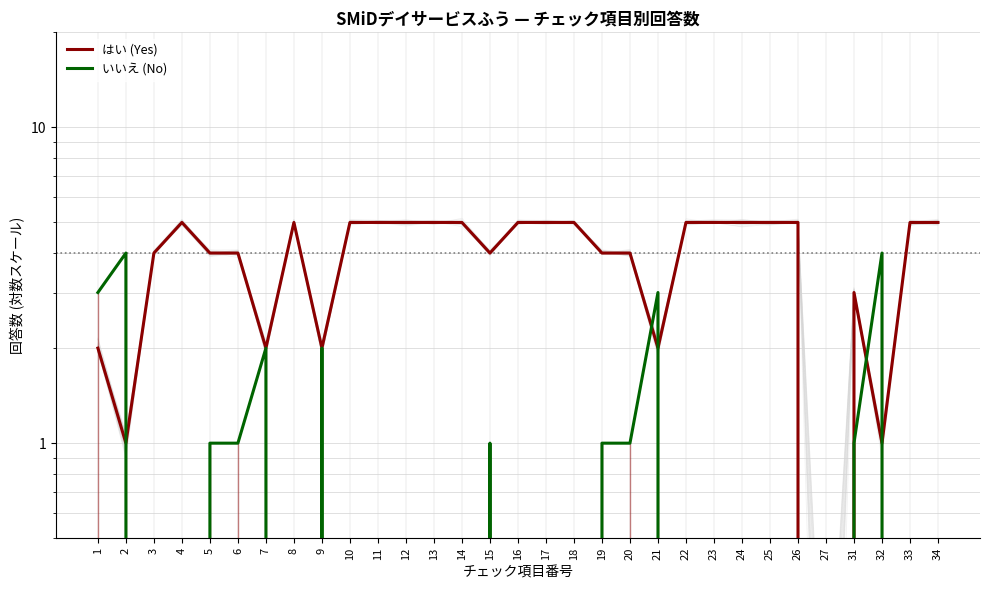

Which has a higher value, 8 or 24?

8